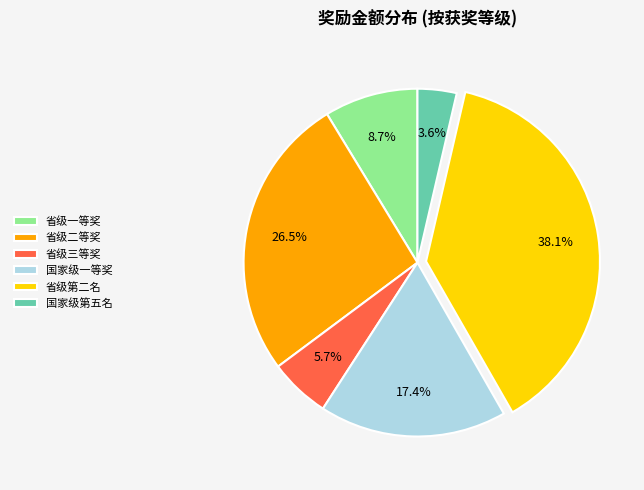

Between 省级二等奖 and 国家级一等奖, which is larger?

省级二等奖